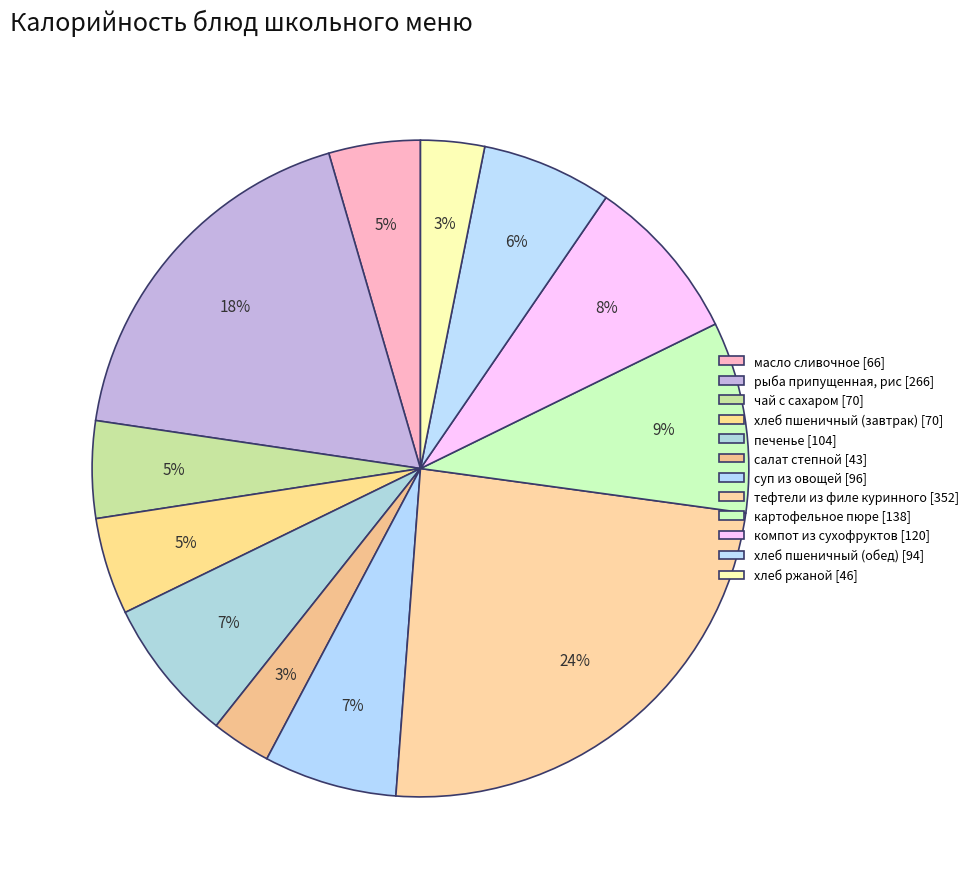

Which category has the biggest portion of the pie?

тефтели из филе куринного